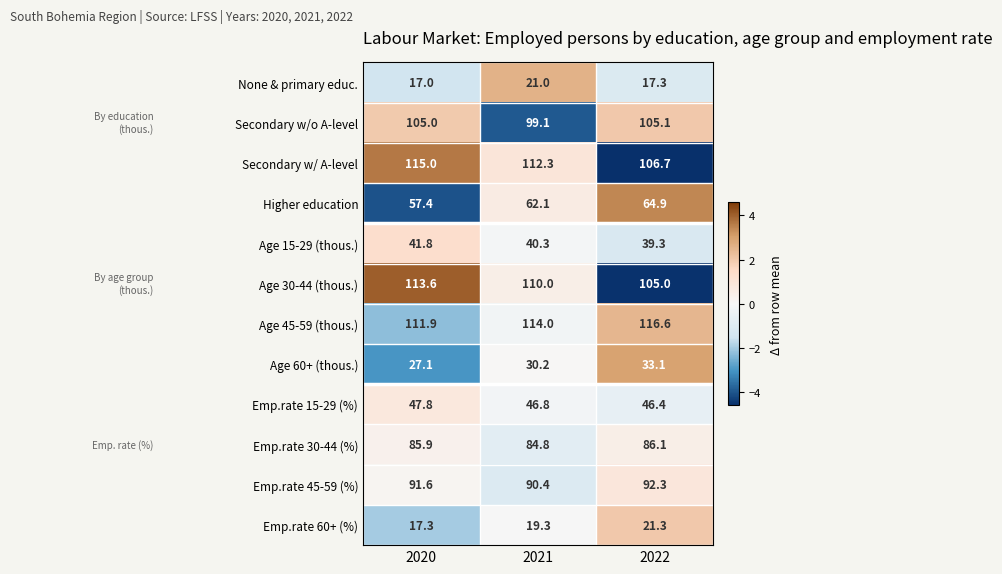

What is the spread (max minus min) of values at 2020?

98.0